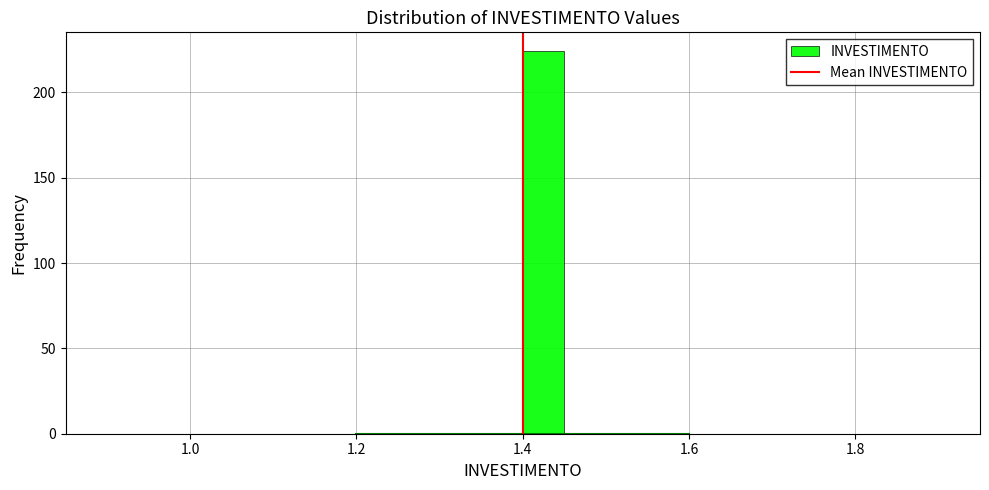

Around what value on the x-axis is the tallest bar? Give the approximate position of its centre, as read against the axis.

1.42